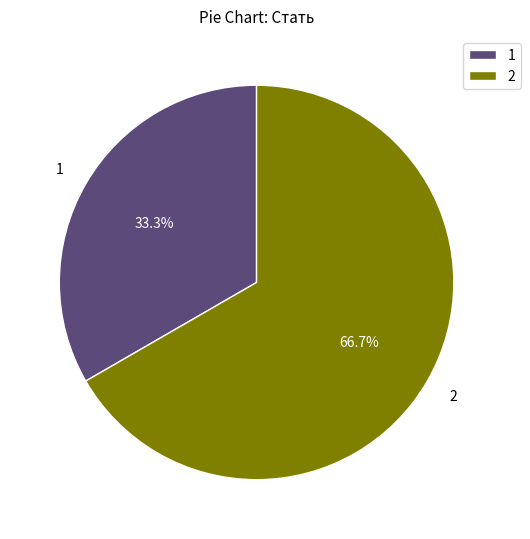

Approximately how many times larger is the value at 1 compared to 2?

0.5